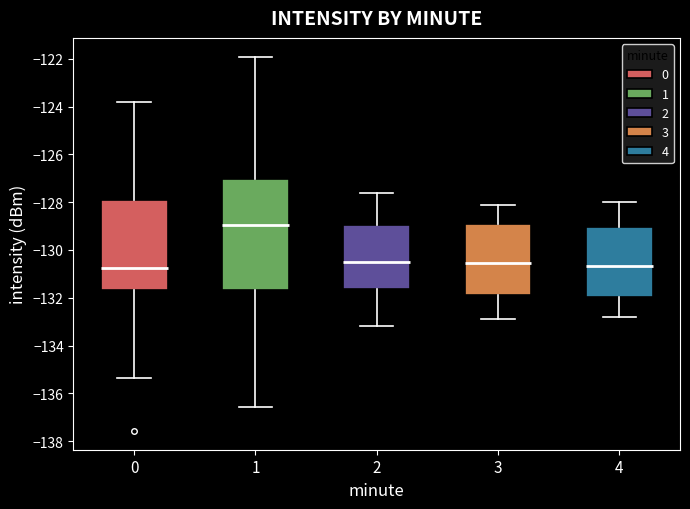

Which box is the tallest, from its lower edge to its upper edge?

1